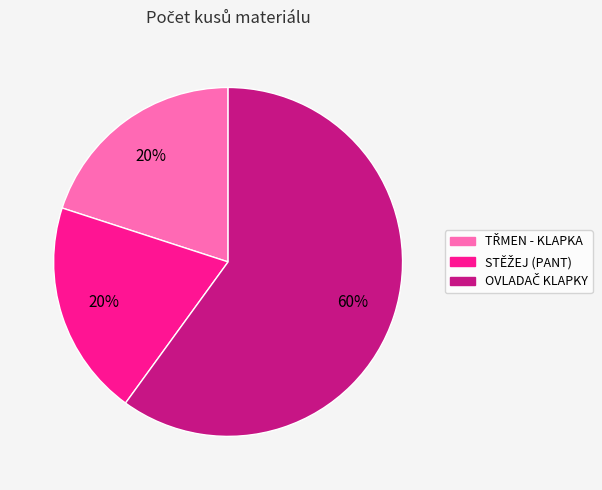

To the nearest percent, what is the difference between the largest and smallest slice percentages?

40%